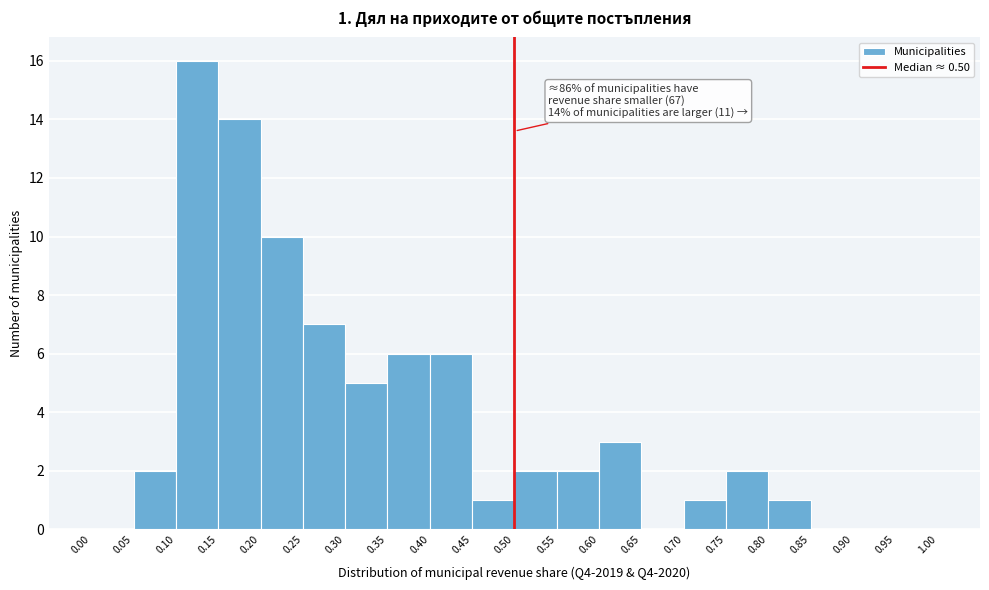

Over which range of the x-axis is the bar tallest?

0.10 to 0.15